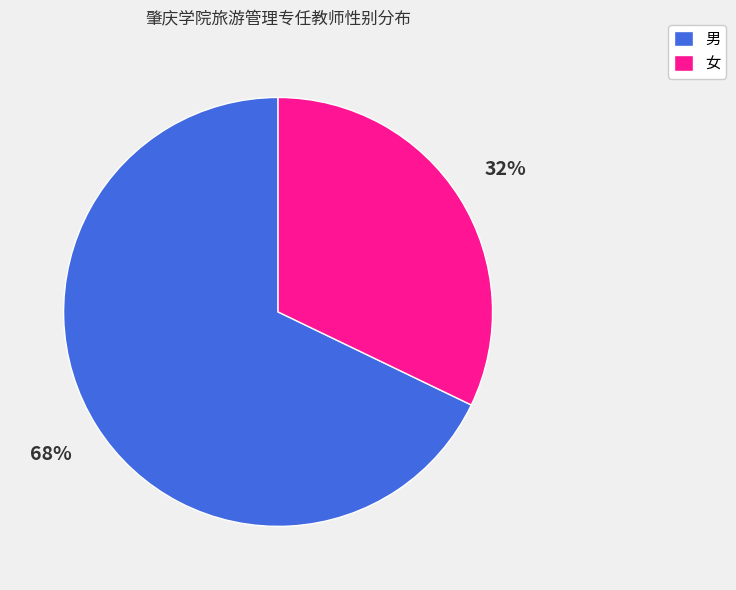

How many segments does this pie chart have?

2